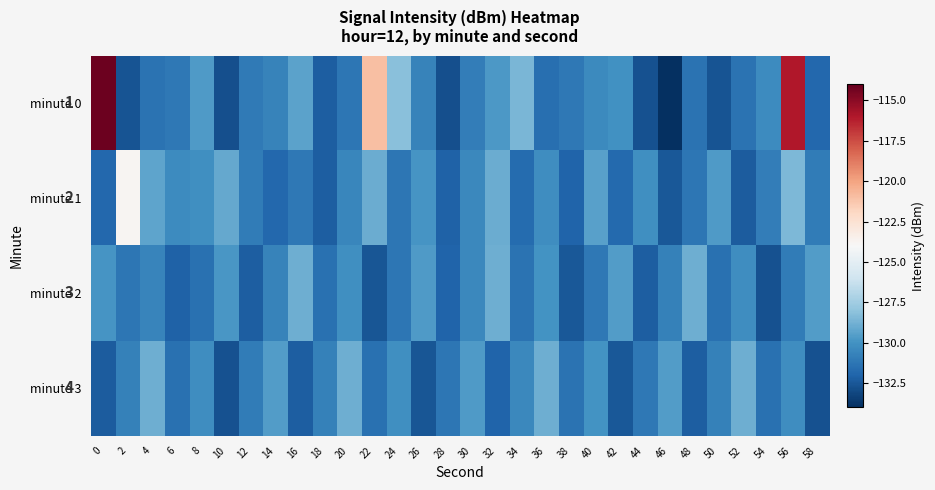

What value does the minute 2 series have at 24?

-131.2